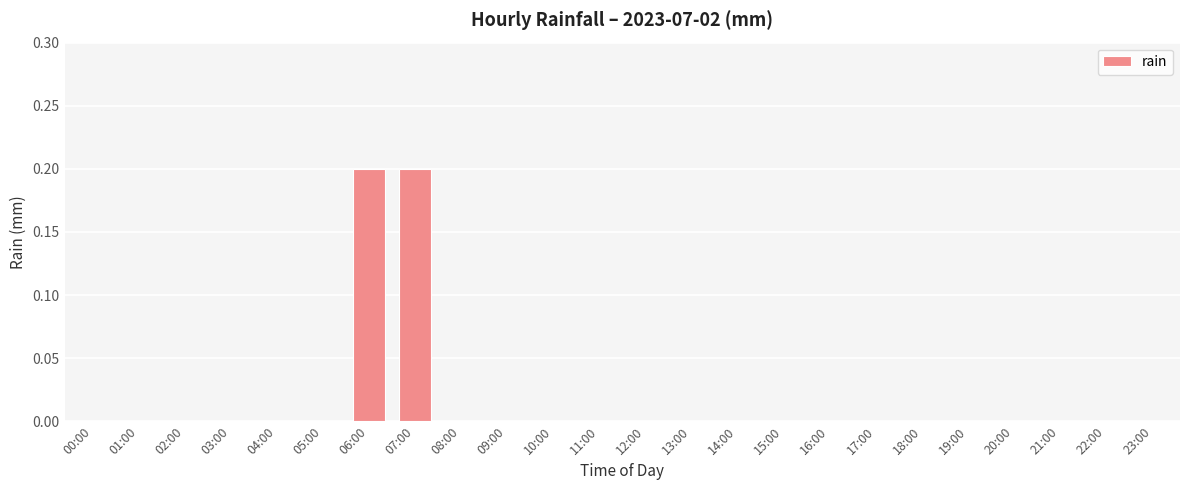

The value at 22:00 is 0.1. True or false?

False